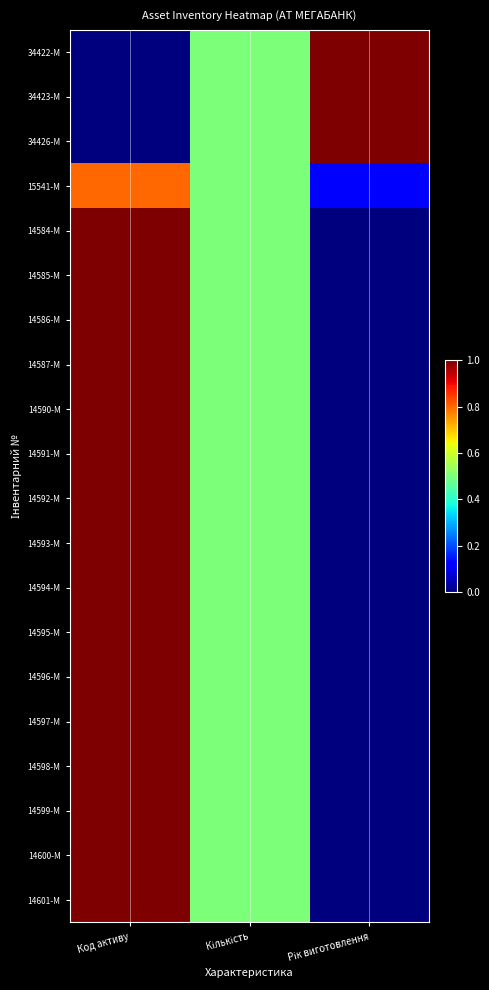

What is the total value across all series at Код активу?

16.8